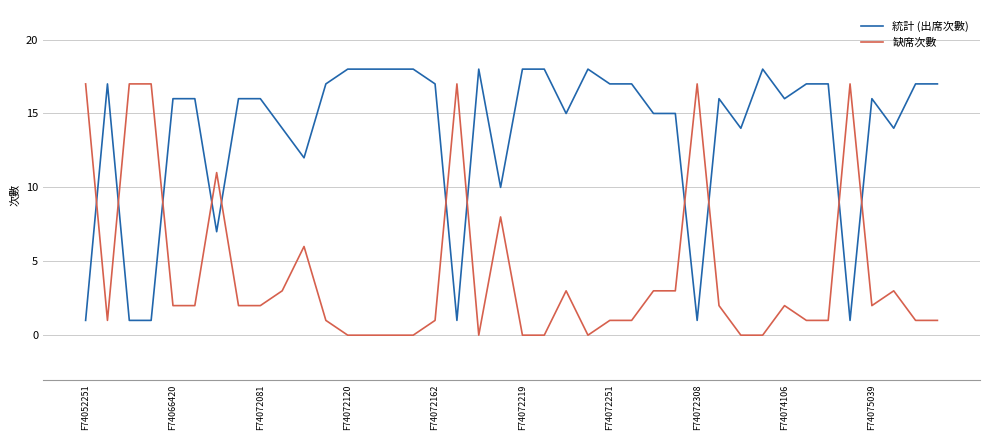

Which series has the largest total across all categories?

統計 (出席次數)